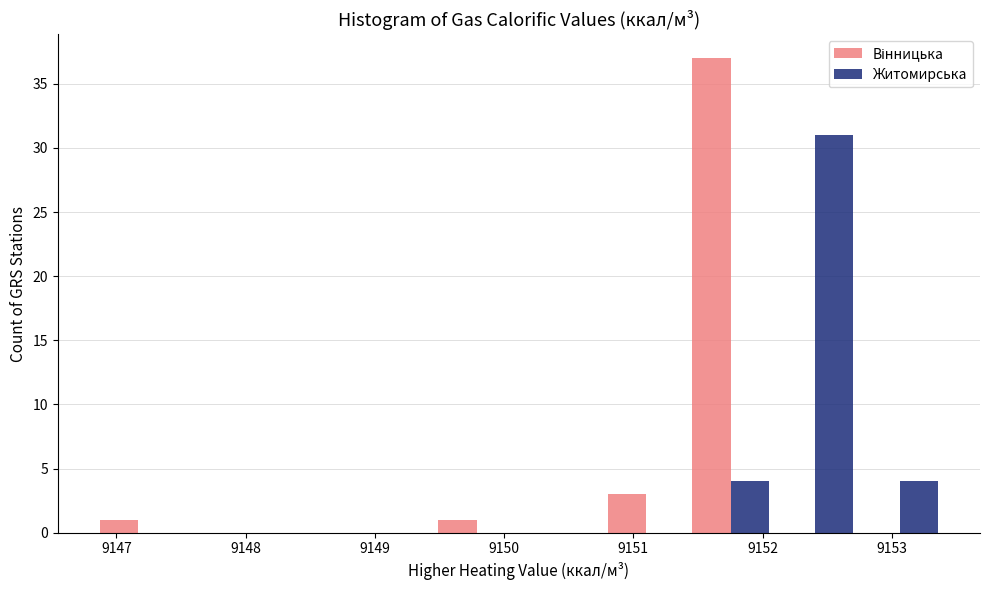

In the Житомирська series, which range on the x-axis has the tallest bar?

9152.1 to 9152.7